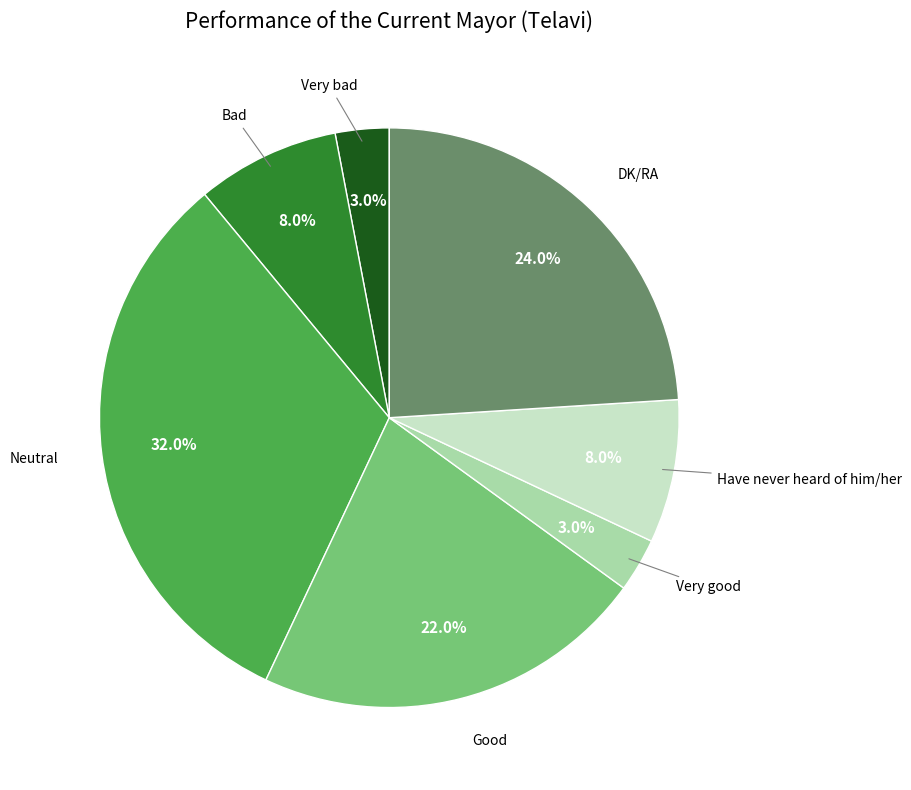

Does Very bad represent more than half of the total?

No